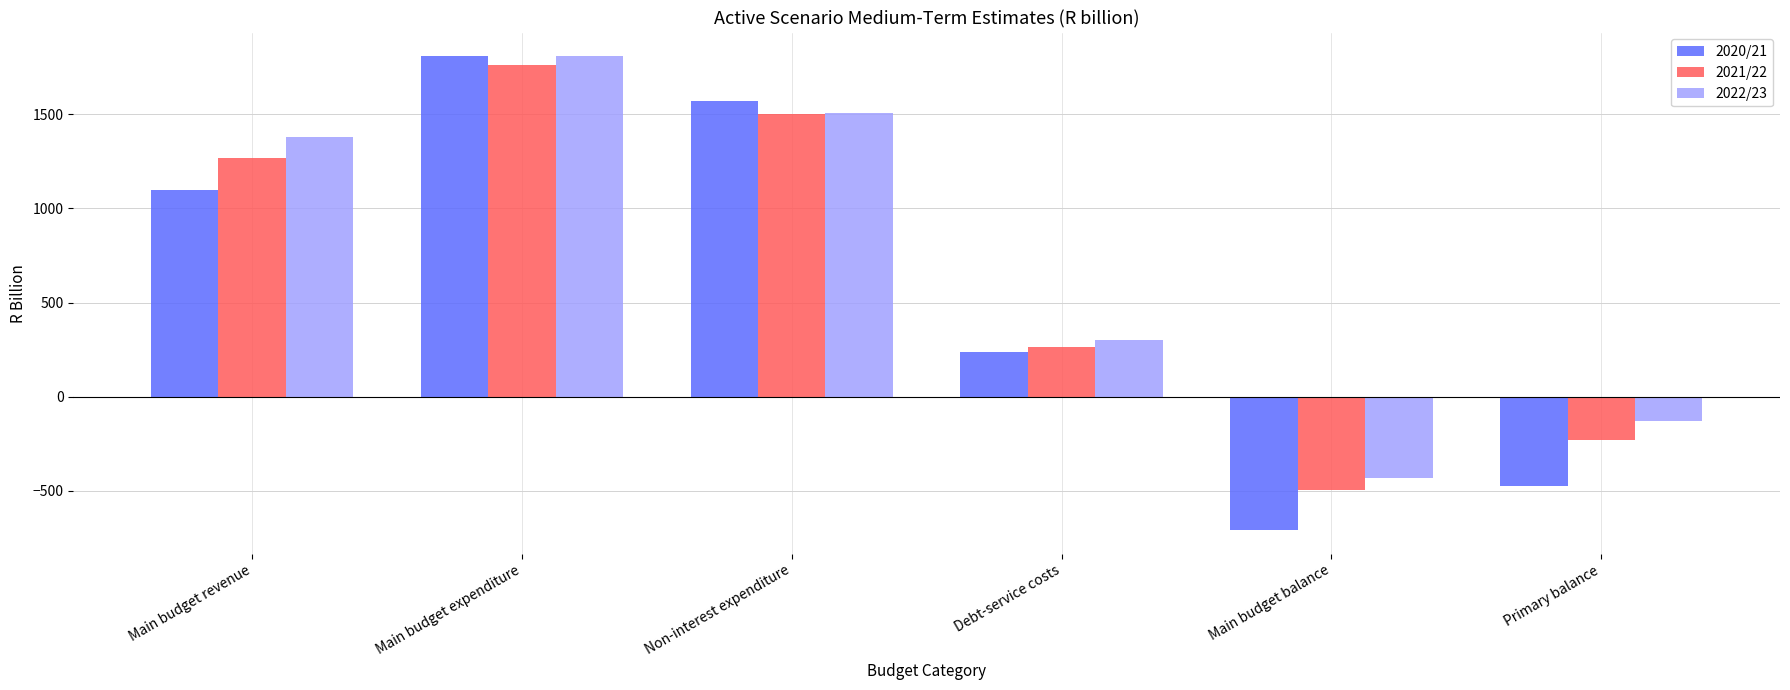

List the labels in order of 2022/23 value, smallest first.

Main budget balance, Primary balance, Debt-service costs, Main budget revenue, Non-interest expenditure, Main budget expenditure